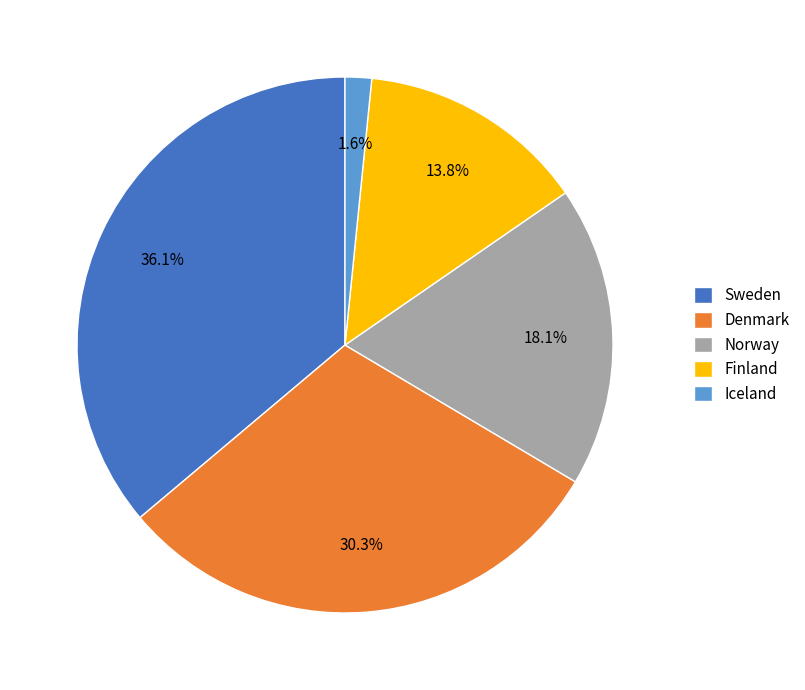

To the nearest percent, what is the combined percentage of Sweden and Denmark?

66%